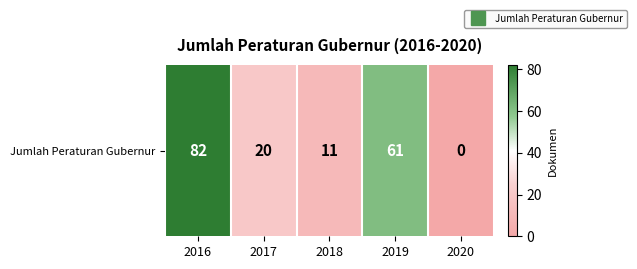

List the labels in order of value, largest first.

2016, 2019, 2017, 2018, 2020